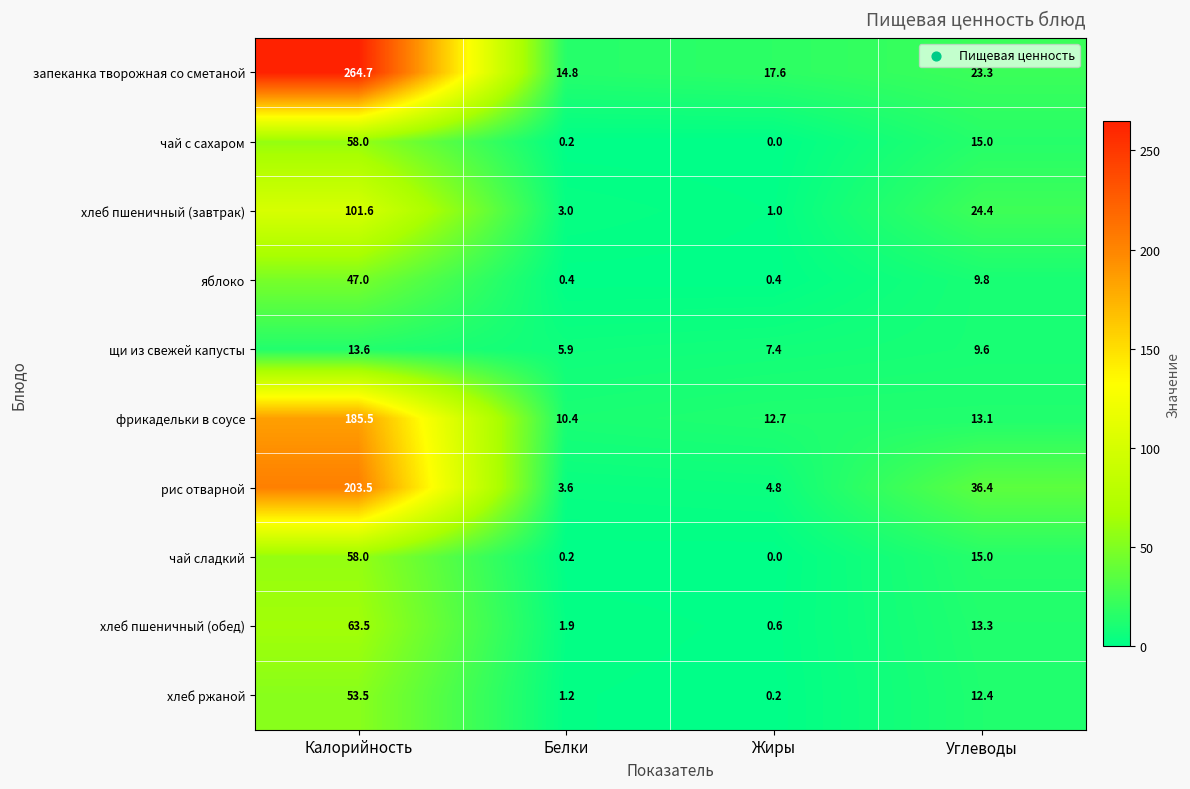

The value of хлеб пшеничный (обед) at Белки is 1.9. True or false?

True